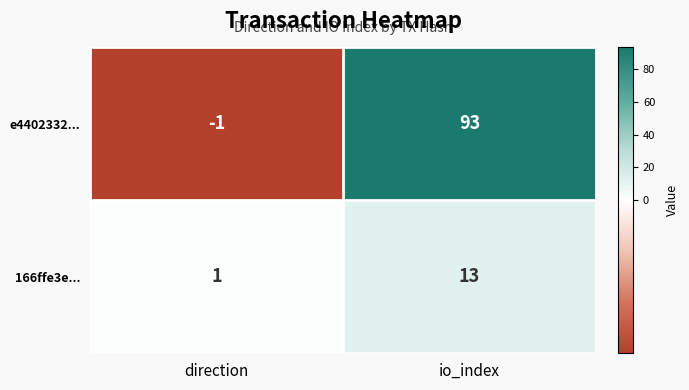

What is the difference between the highest and lowest values at direction?

2